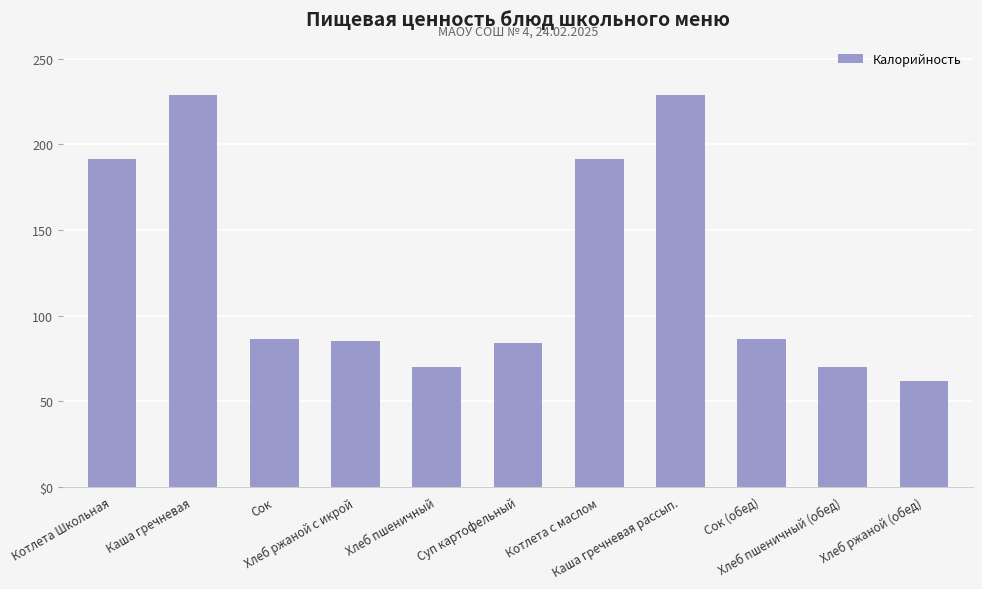

Reading left to right, transcribe all the data shown in this chart.

191.7	228.6	86.0	85.2	70.2	84.0	191.7	228.6	86.0	70.2	61.8